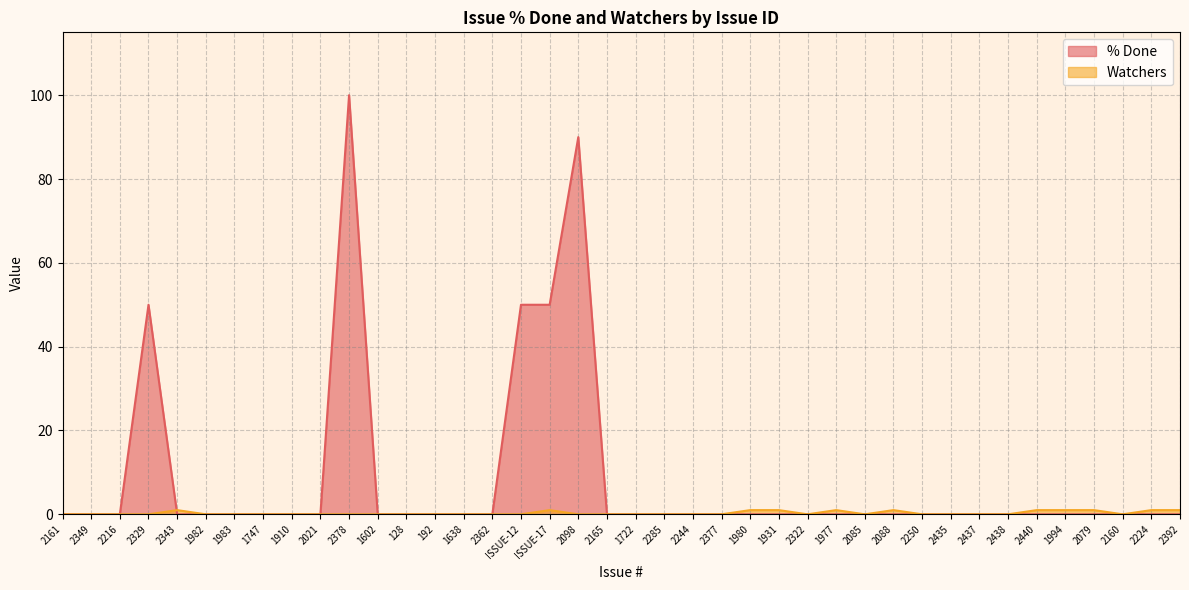

List the labels in order of % Done value, largest first.

2378, 2098, 2329, ISSUE-12, ISSUE-17, 2161, 2349, 2216, 2343, 1982, 1983, 1747, 1910, 2021, 1602, 128, 192, 1638, 2362, 2165, 1722, 2285, 2244, 2377, 1980, 1931, 2322, 1977, 2085, 2088, 2250, 2435, 2437, 2438, 2440, 1994, 2079, 2160, 2224, 2392